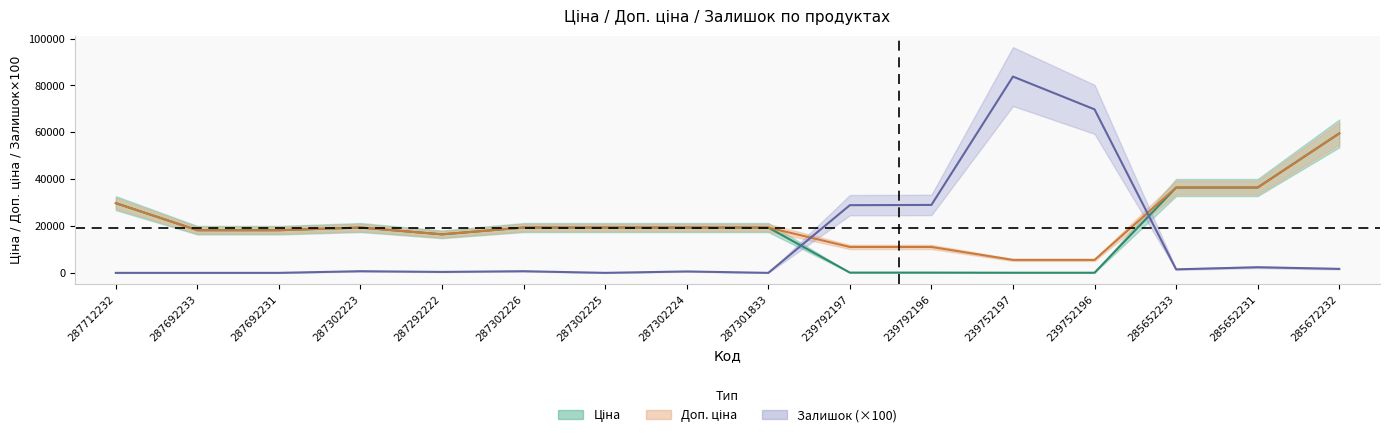

At which label is Ціна closest to 29789?

287712232